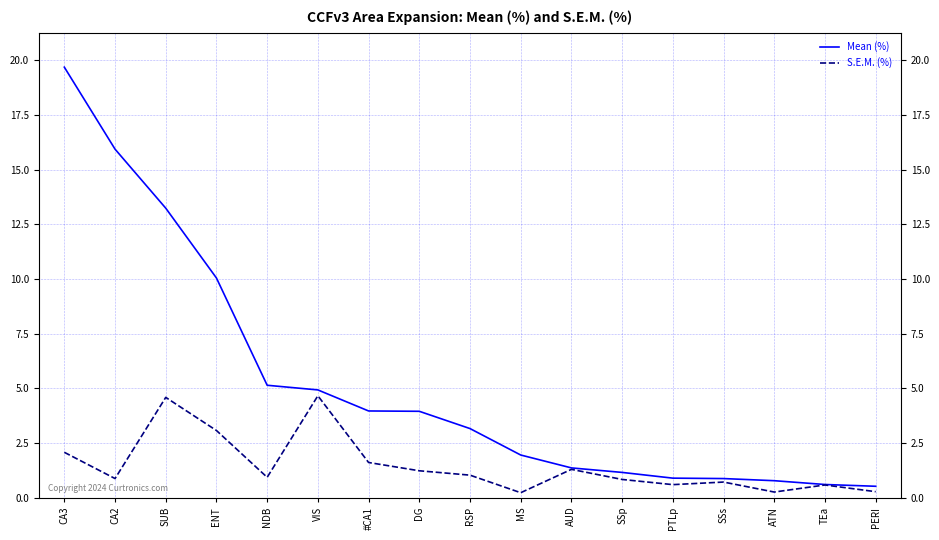

The Mean (%) series shows 0.8 at ATN. True or false?

True